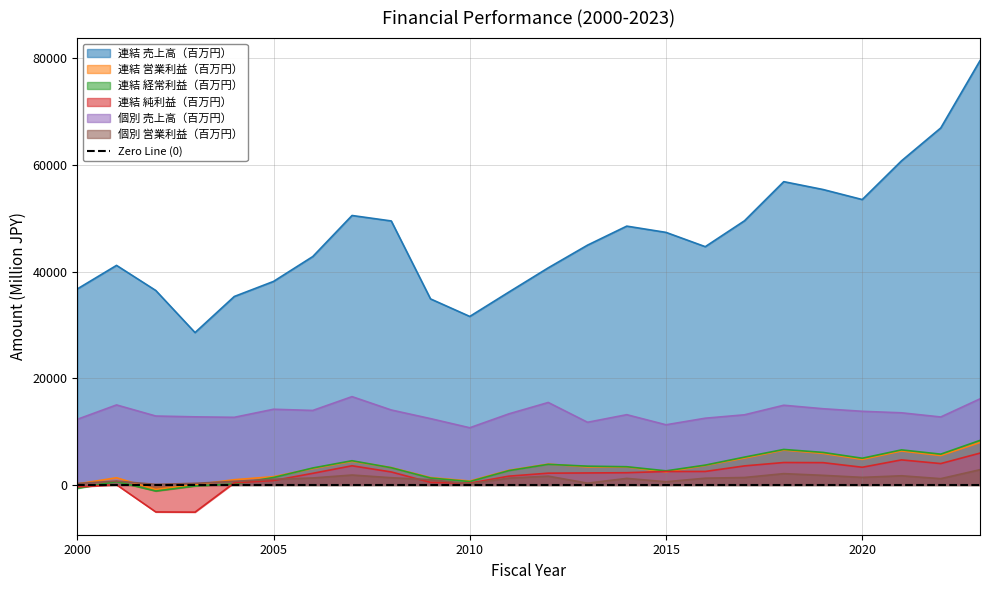

Which series ends up on top after the final intersection of 個別 営業利益（百万円） and 連結 純利益（百万円）?

連結 純利益（百万円）